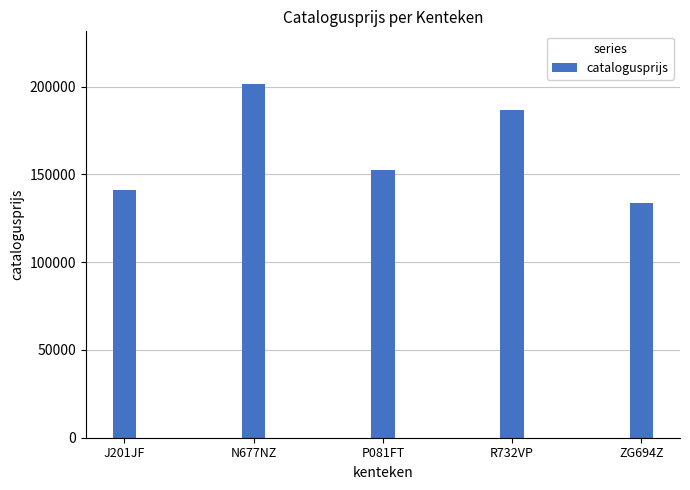

How many series are shown in this chart?

1